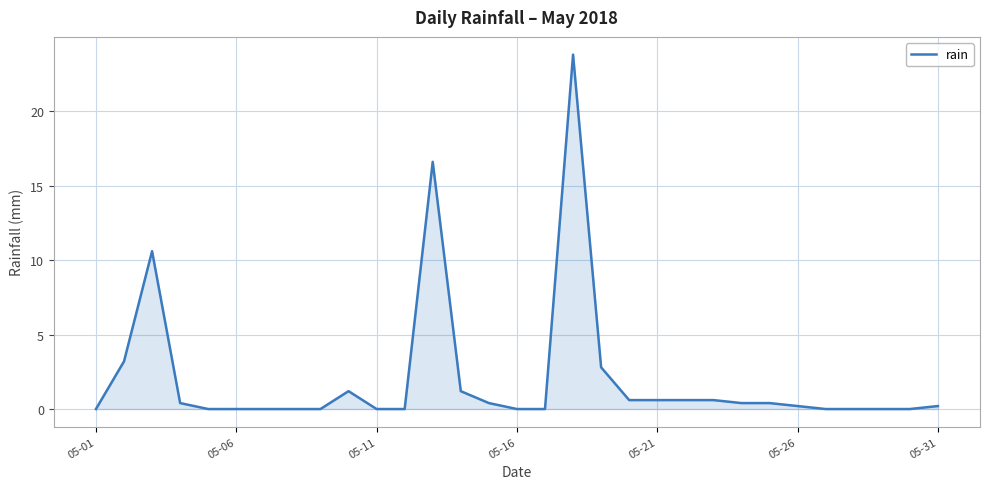

What is the difference between the maximum and minimum values?

23.8